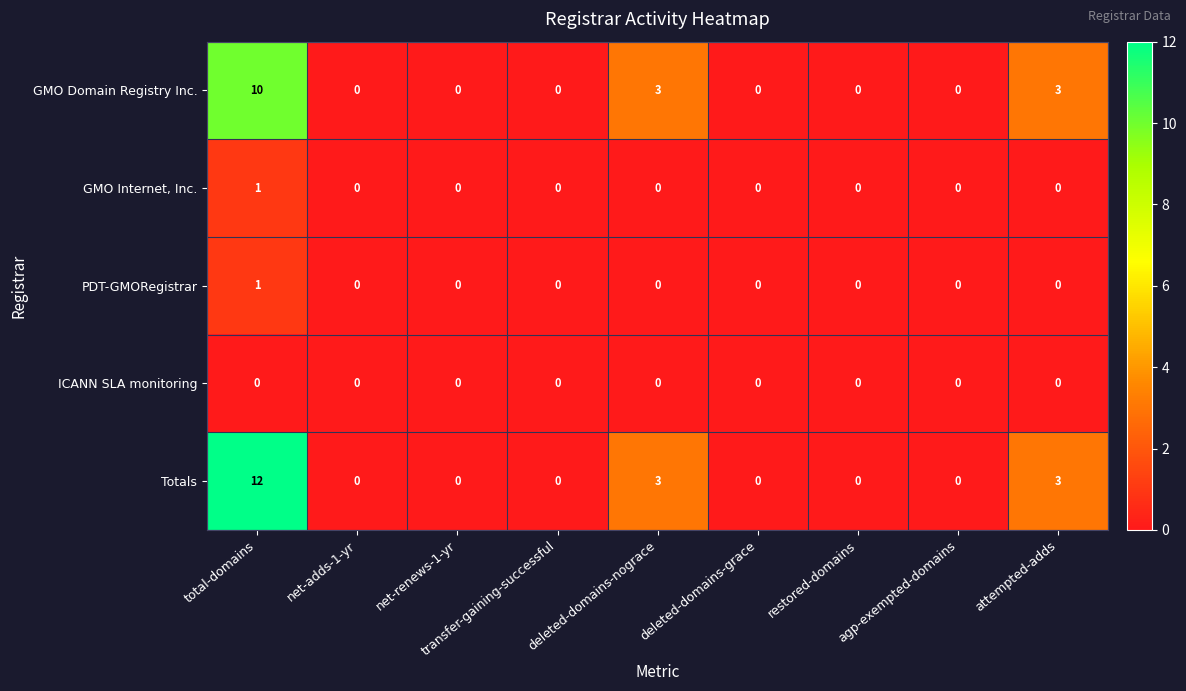

Count the number of categories in the chart.

9